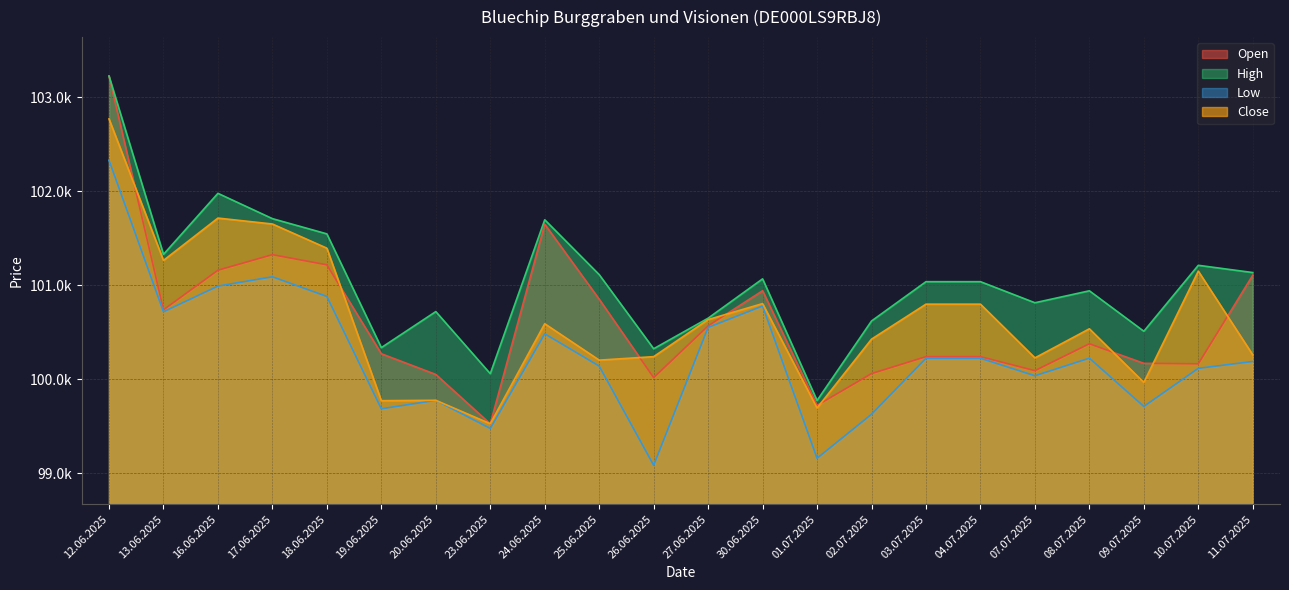

List the series in order of their peak value, highest first.

Open, High, Close, Low